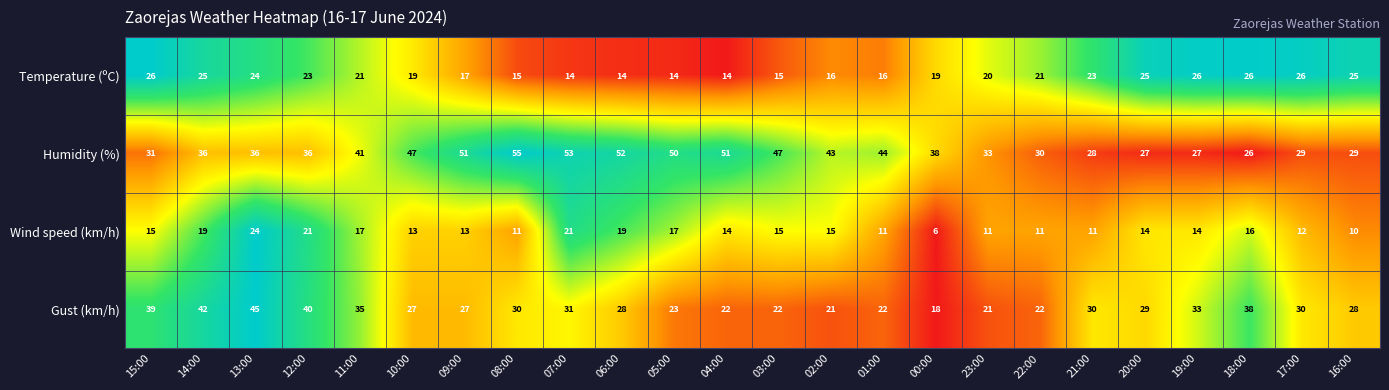

Count the number of data series in this chart.

4